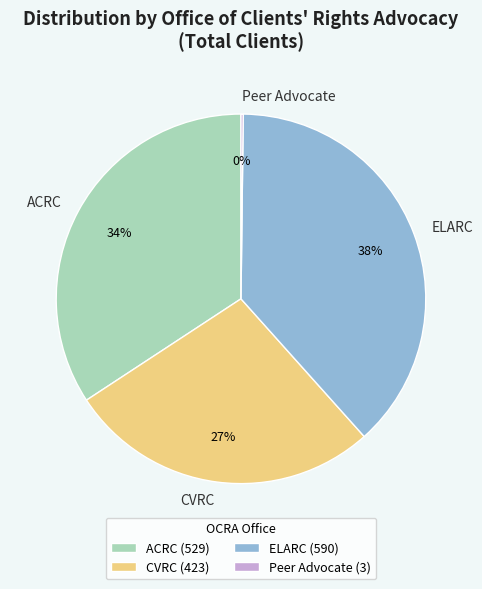

To the nearest percent, what is the difference between the CVRC and ELARC slice percentages?

11%